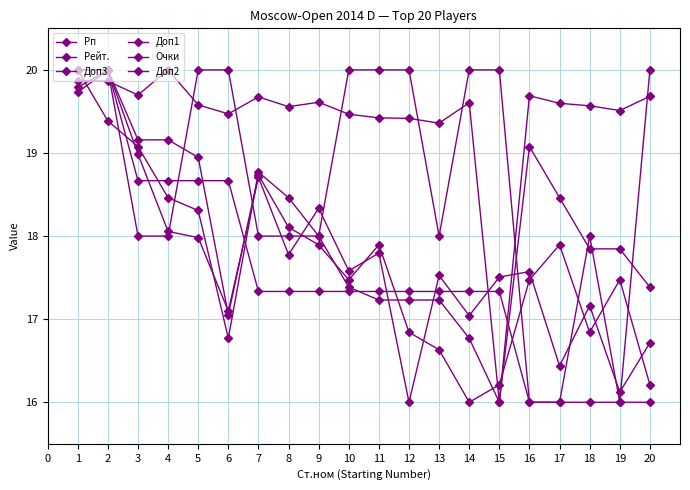

Rank the series at 6 from highest to lowest value.

Доп2, Рейт., Очки, Рп, Доп3, Доп1